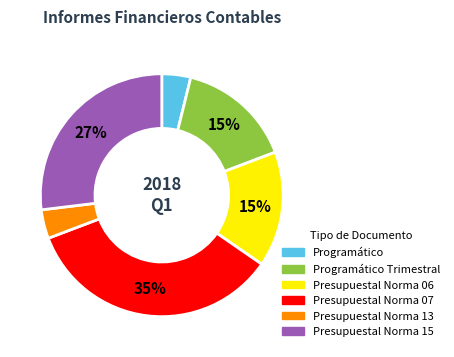

Combined, do Presupuestal Norma 06 and Presupuestal Norma 15 account for over 50%?

No